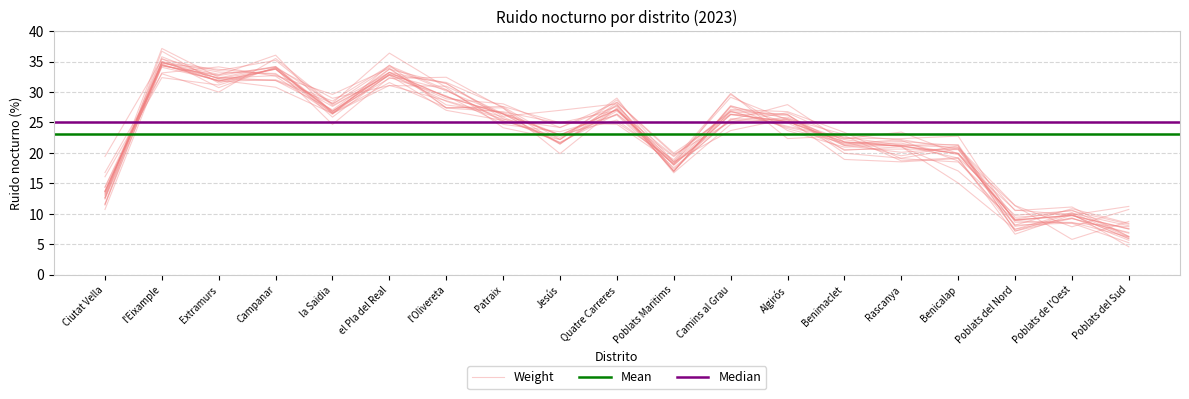

How many interior local valleys (lower than both neighbors) does the data have?

5